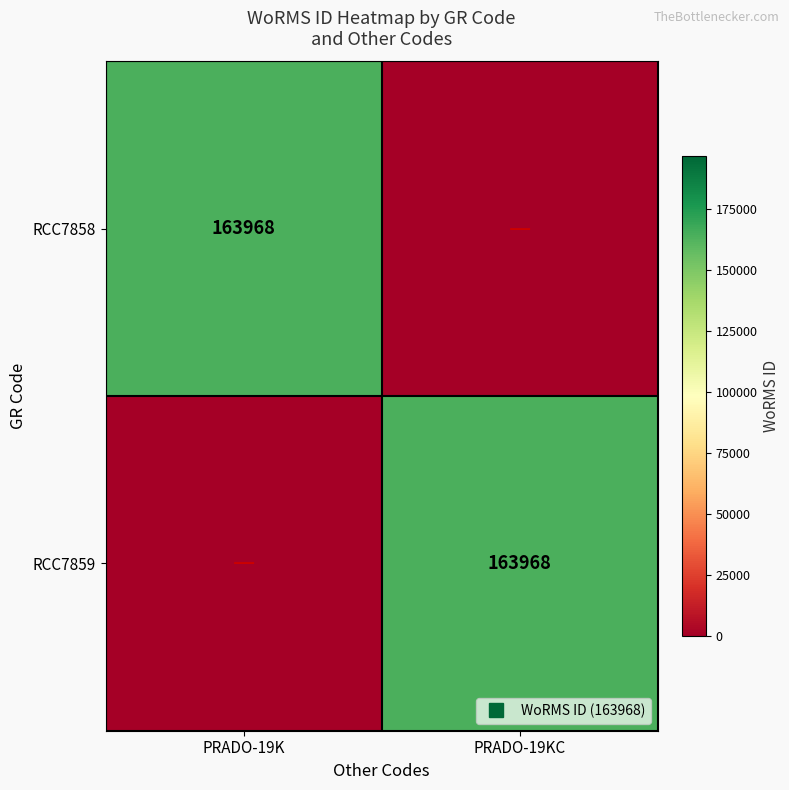

What is the sum of all RCC7858 values?

163968